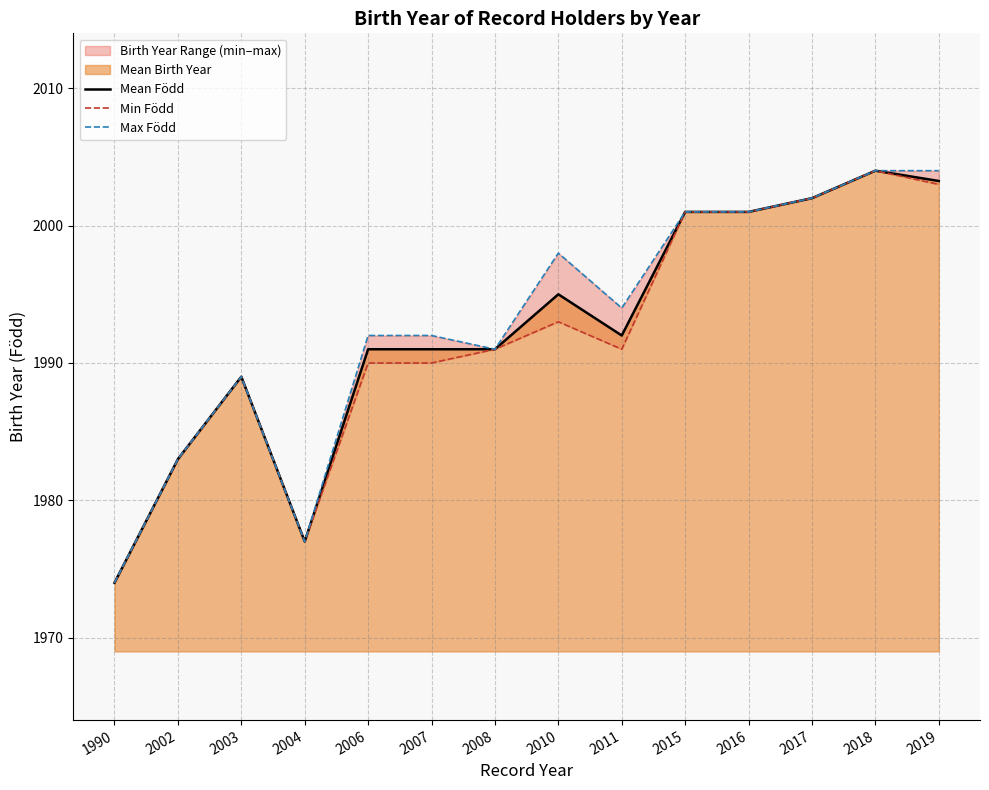

What is the value of the Max Född point at the 9th from the left?

1994.0